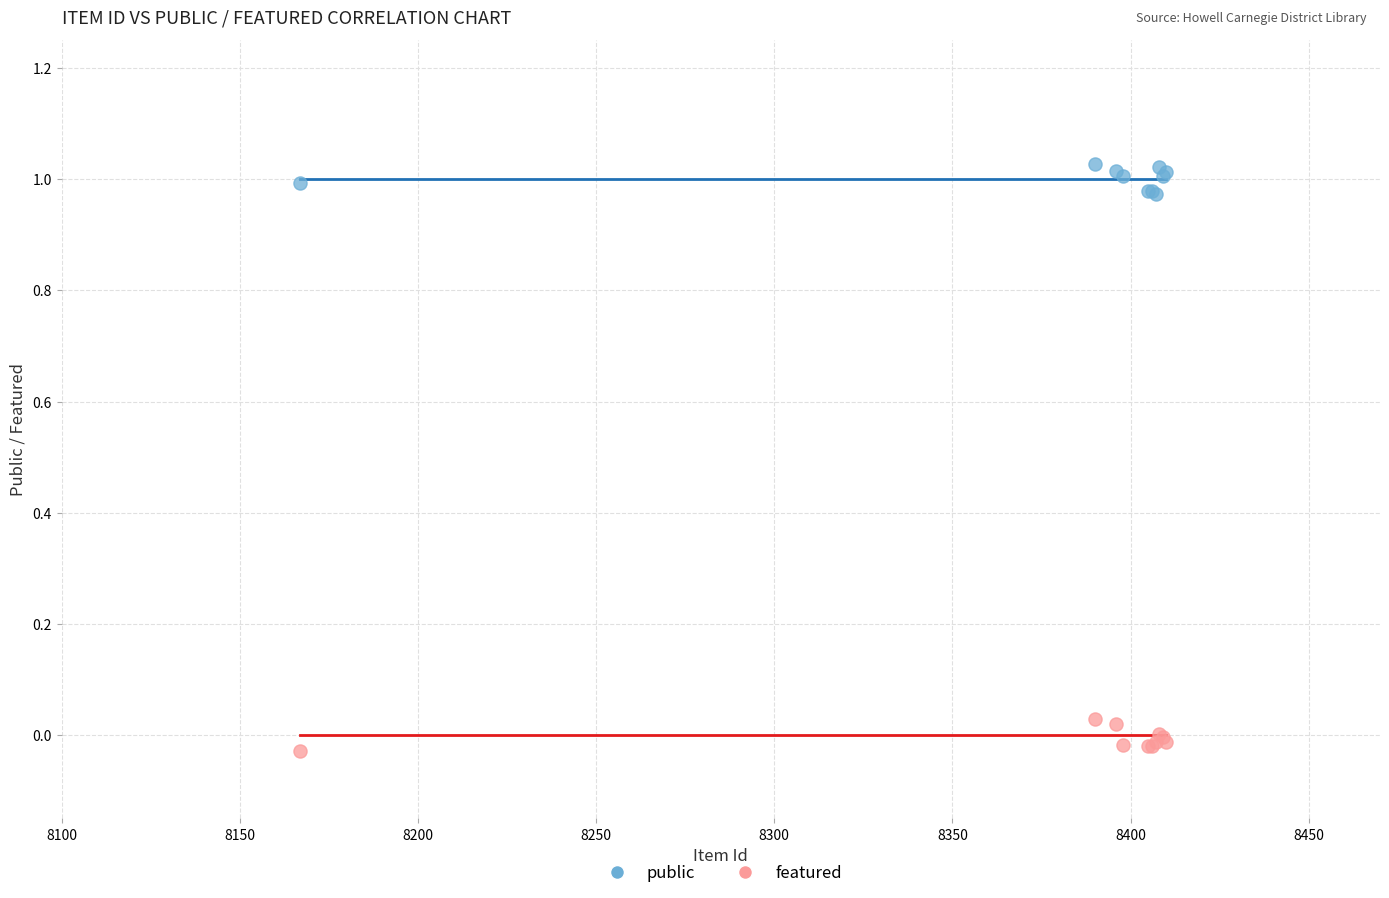

What is the X range (max minus min) for the scatter plot?

243.0